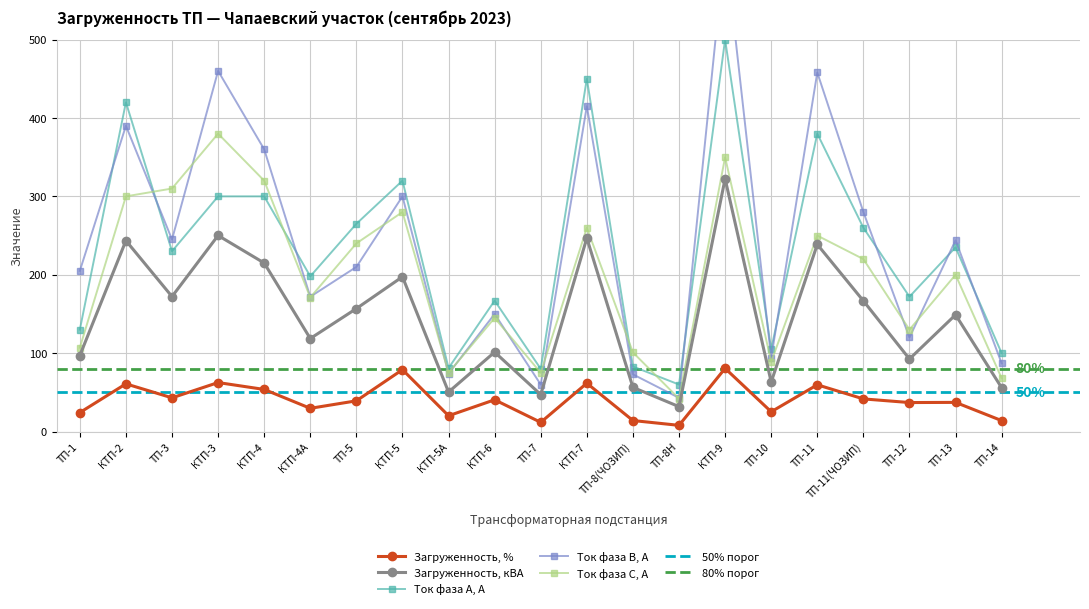

At which label does Ток фаза А, А reach its peak?

КТП-9